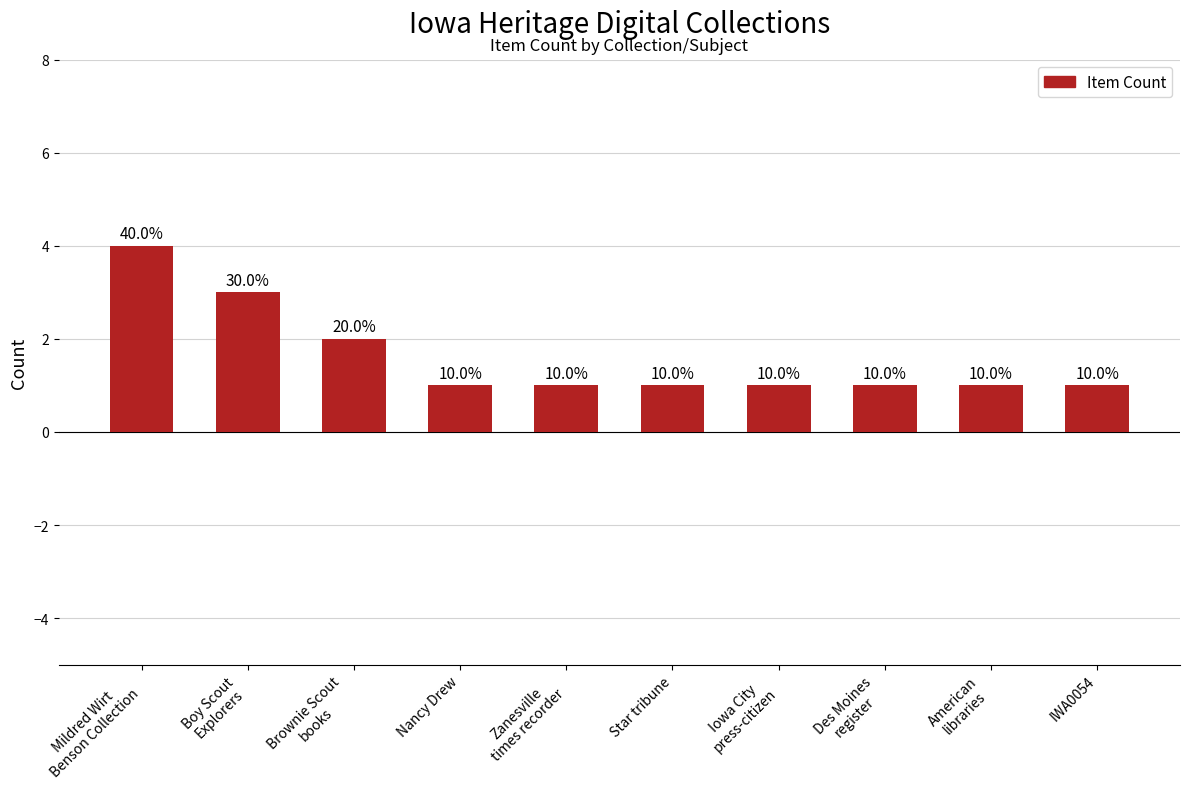

Read the value at Boy Scout
Explorers.

3